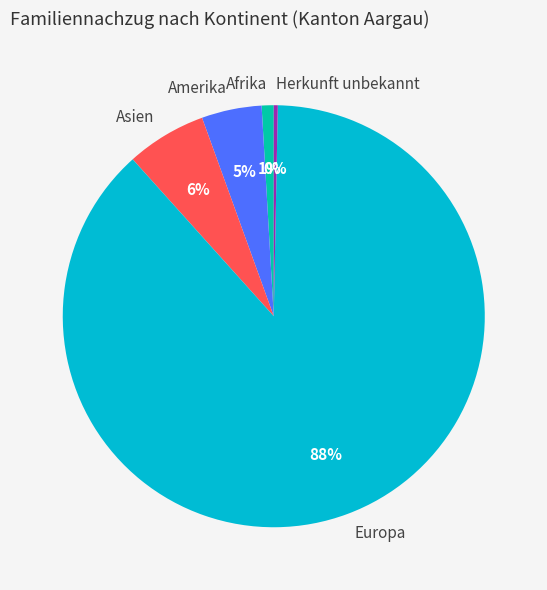

To the nearest percent, what is the combined percentage of Asien and Afrika?

7%